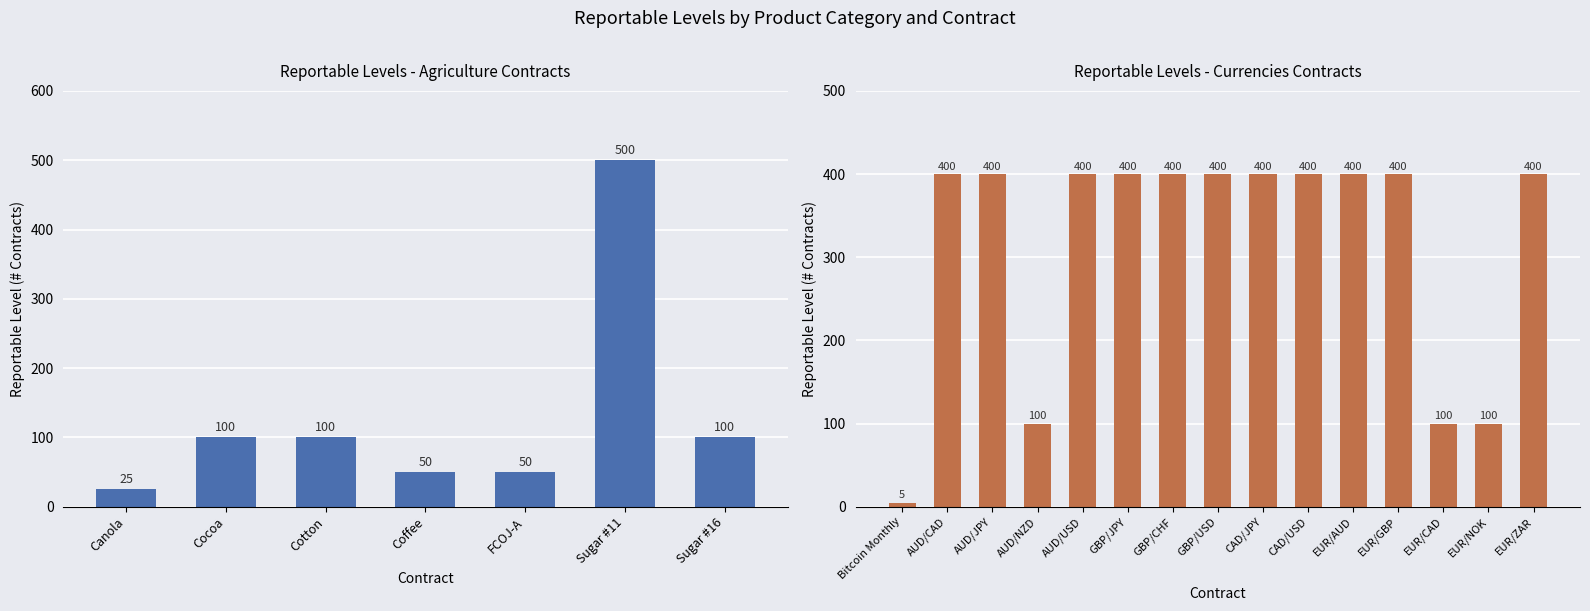

Are the bars grouped side by side (vs. stacked)?

No